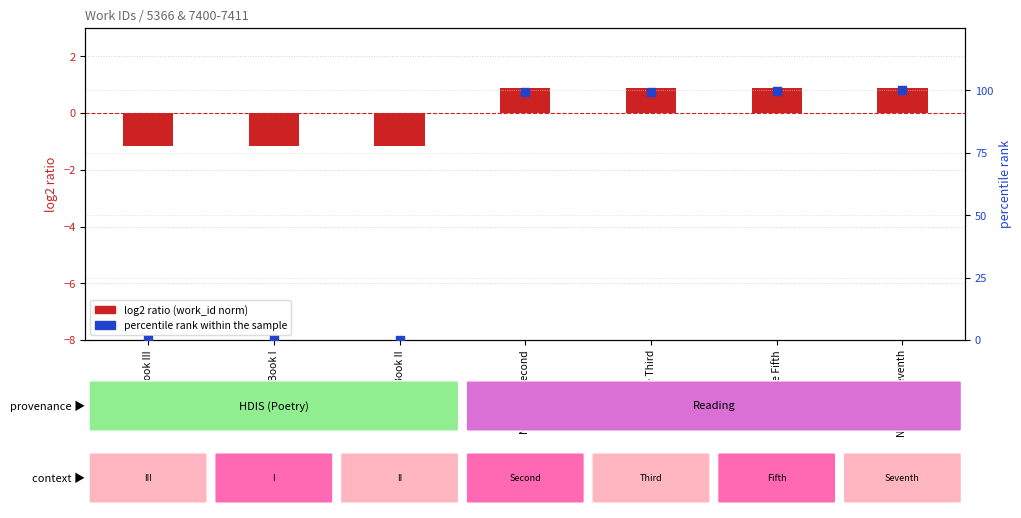

Which series has the largest total across all categories?

percentile rank within the sample